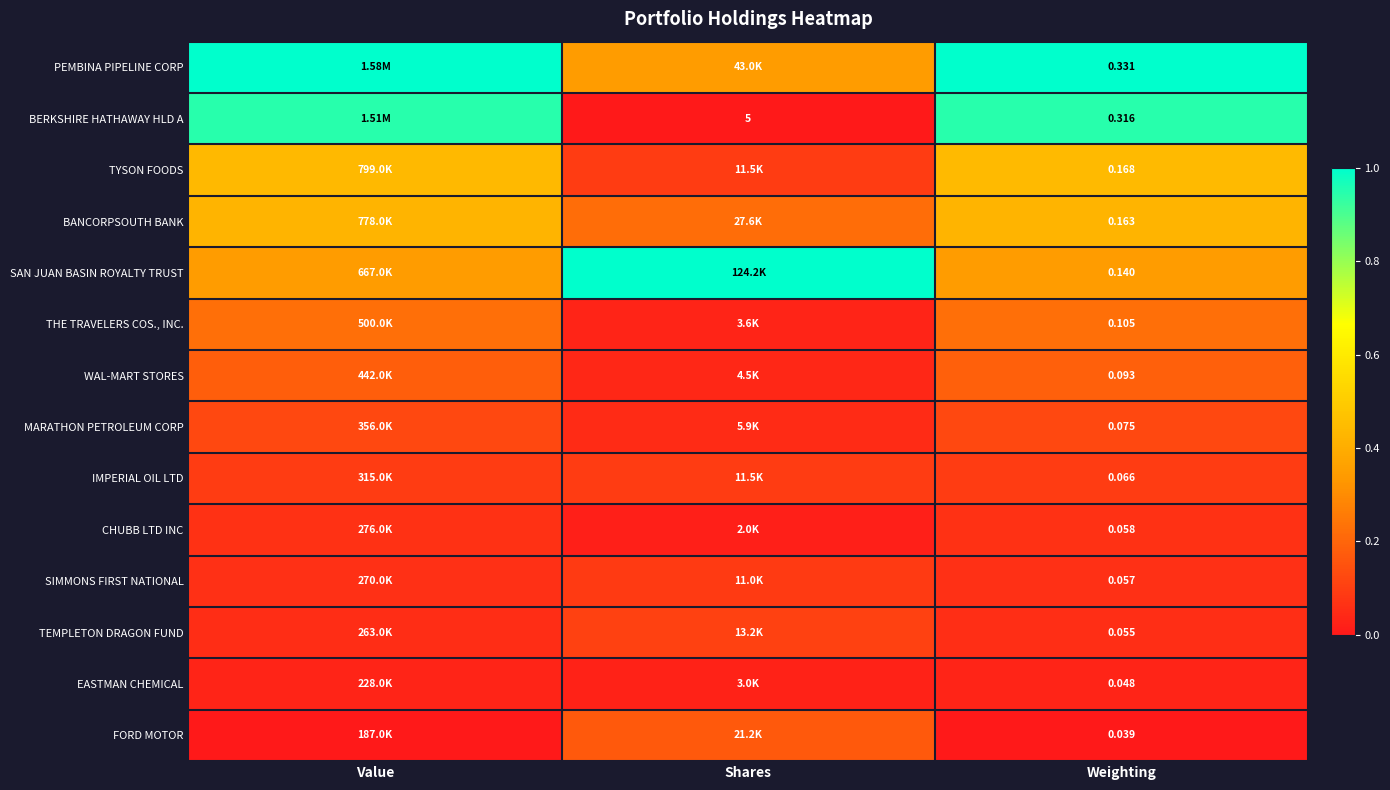

At Weighting, list the series in order from smallest to largest.

FORD MOTOR, EASTMAN CHEMICAL, TEMPLETON DRAGON FUND, SIMMONS FIRST NATIONAL, CHUBB LTD INC, IMPERIAL OIL LTD, MARATHON PETROLEUM CORP, WAL-MART STORES, THE TRAVELERS COS., INC., SAN JUAN BASIN ROYALTY TRUST, BANCORPSOUTH BANK, TYSON FOODS, BERKSHIRE HATHAWAY HLD A, PEMBINA PIPELINE CORP